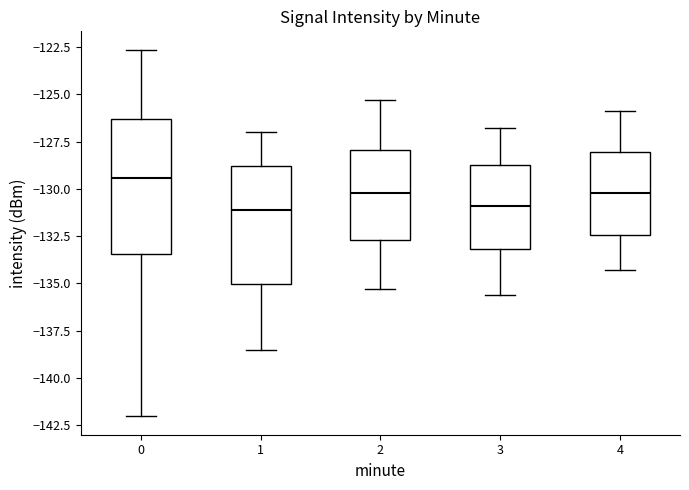

Reading left to right, read every box against the y-axis: the position of its median line, the range the box covers, and the ends of its whiskers. The values are not printed on the chart, so give them approximately, as read against the axis.

0: median -129.5, box -133.5 to -126.5, whiskers -142.0 to -122.5
1: median -131.0, box -135.0 to -129.0, whiskers -138.5 to -127.0
2: median -130.0, box -132.5 to -128.0, whiskers -135.5 to -125.5
3: median -131.0, box -133.0 to -129.0, whiskers -135.5 to -127.0
4: median -130.0, box -132.5 to -128.0, whiskers -134.5 to -126.0